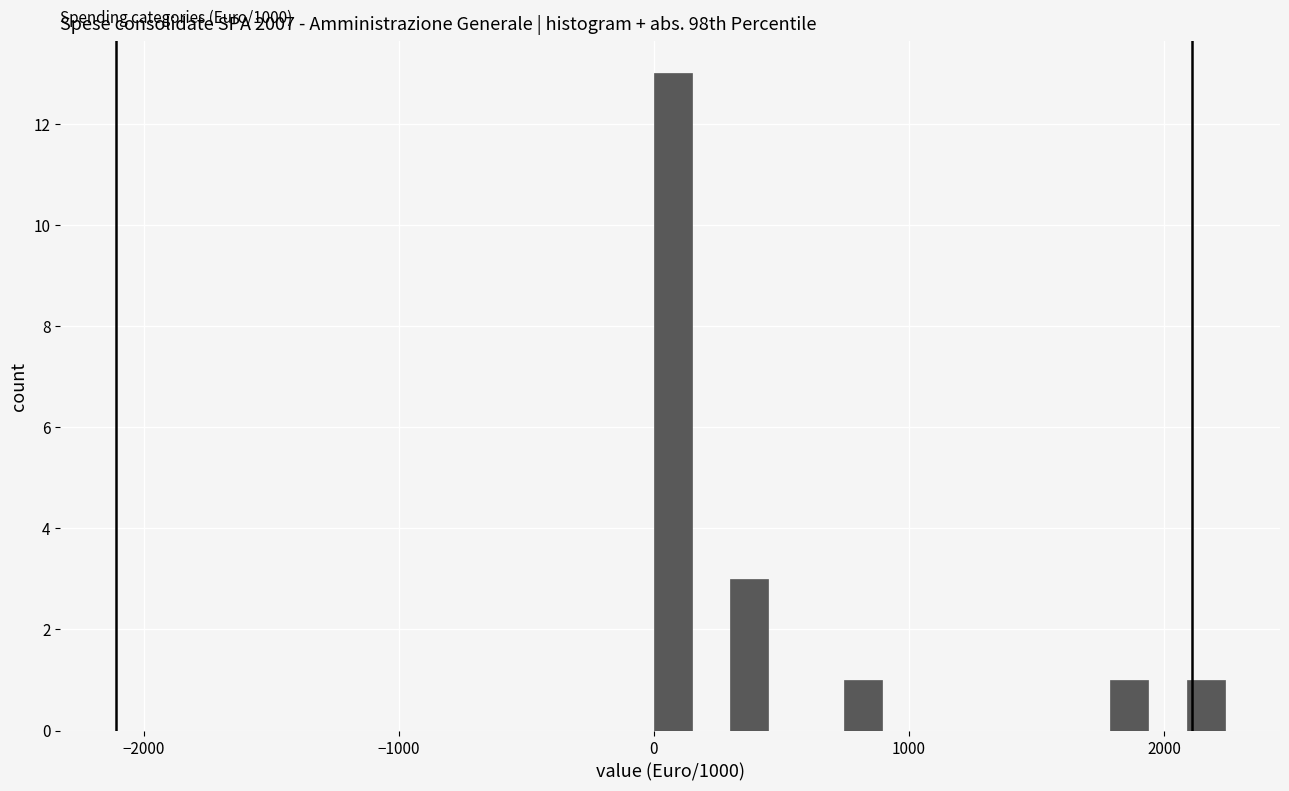

Read against the x-axis, roughly where is the centre of the tallest bar?

100